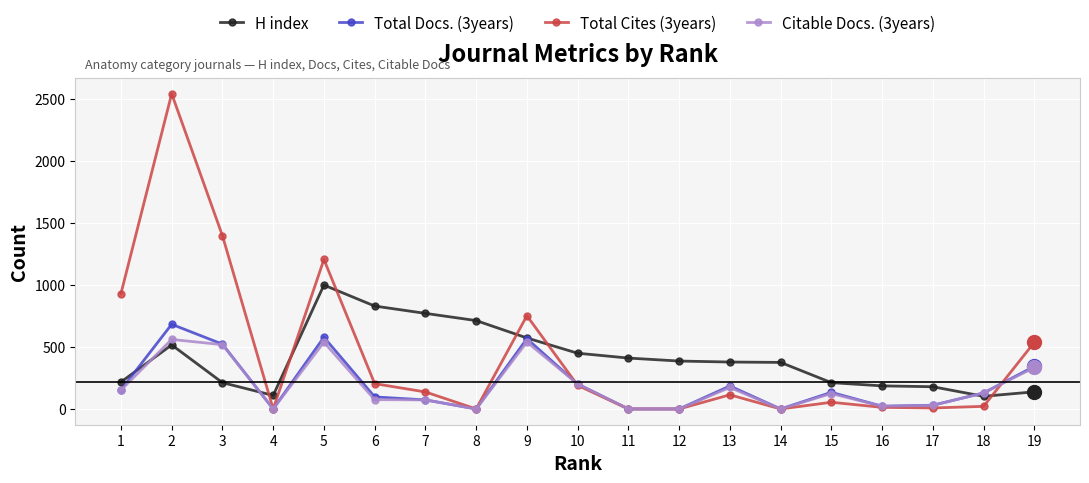

Is the value of Total Docs. (3years) at 3 greater than the value of H index at 10?

Yes